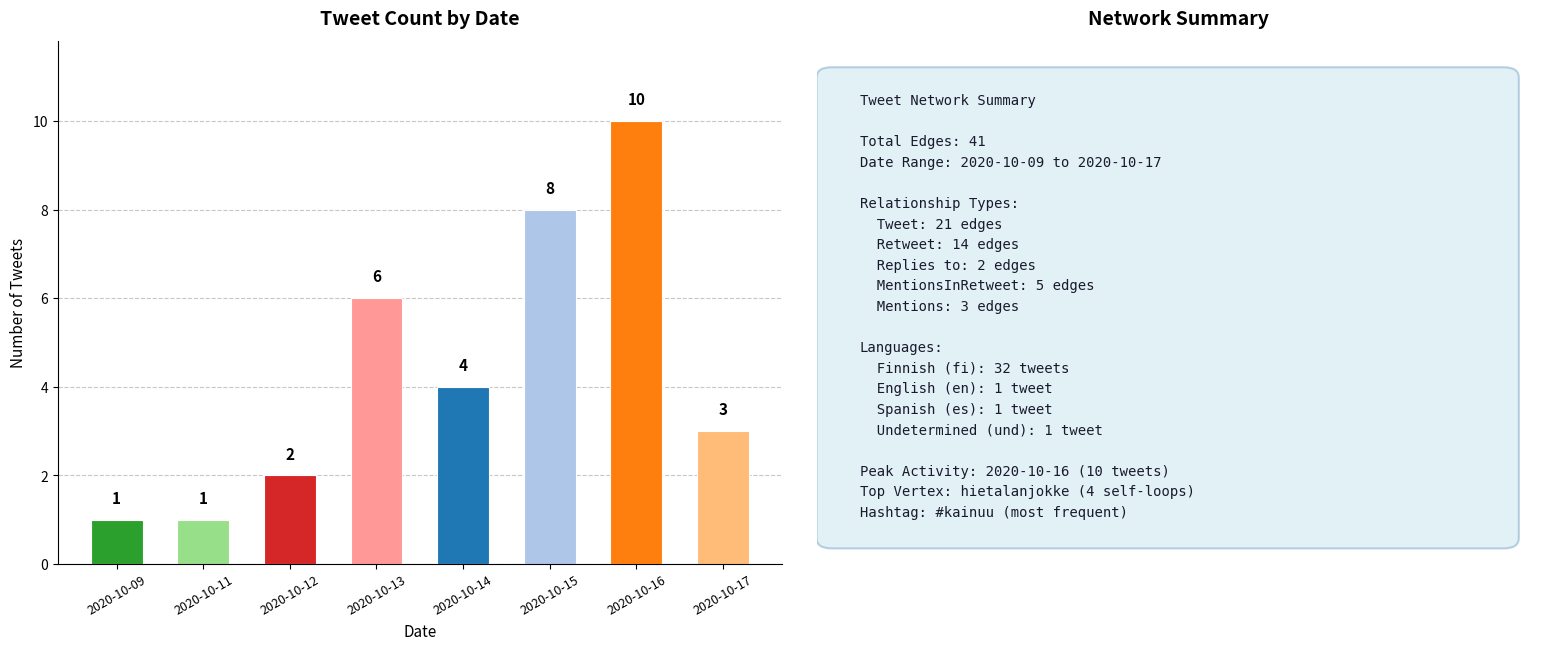

Reading right to left, what are all the values shown in this chart?

2020-10-17=3	2020-10-16=10	2020-10-15=8	2020-10-14=4	2020-10-13=6	2020-10-12=2	2020-10-11=1	2020-10-09=1